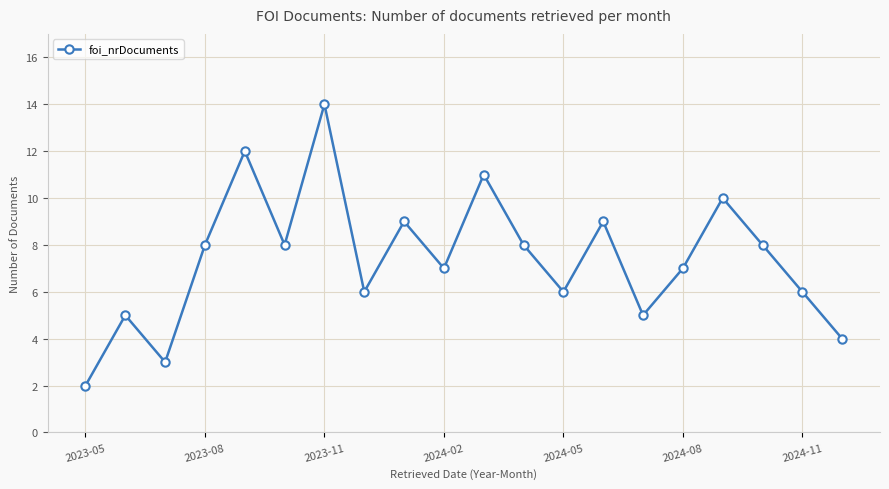

How many interior local peaks (higher than both neighbors) does the data have?

7